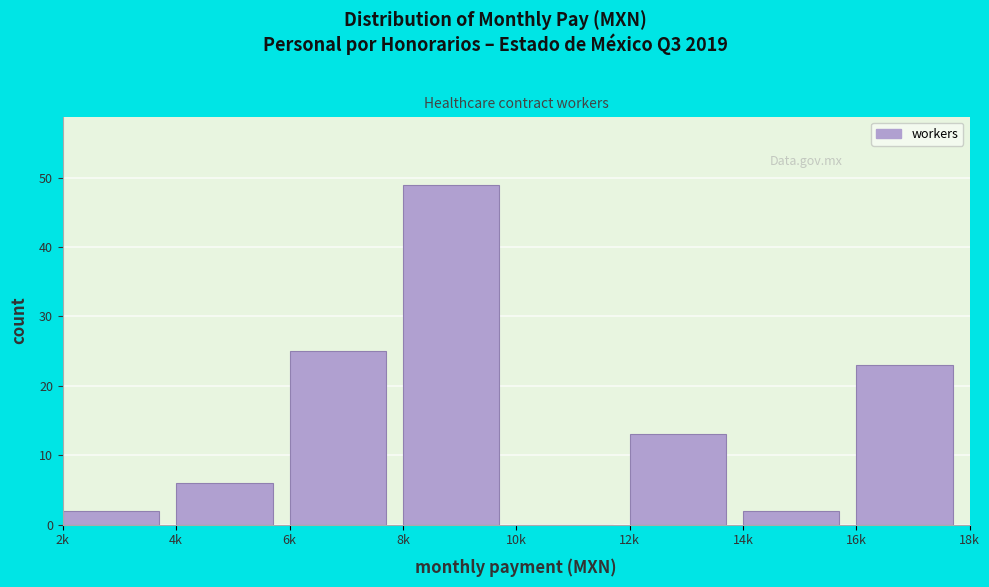

Reading right to left, extract all data points from this chart.

16k=23	14k=2	12k=13	10k=0	8k=49	6k=25	4k=6	2k=2